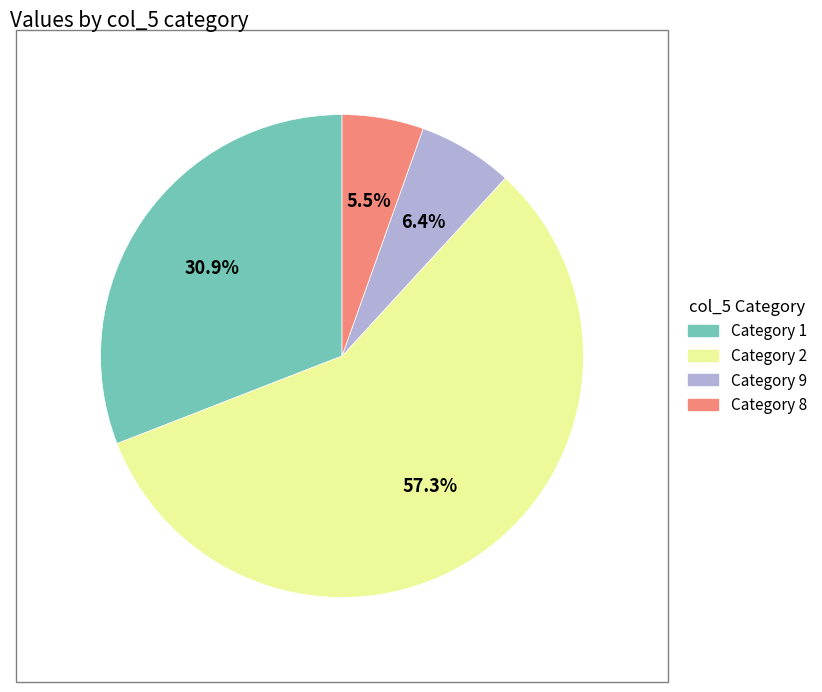

Is there any slice that represents more than half of the pie?

Yes